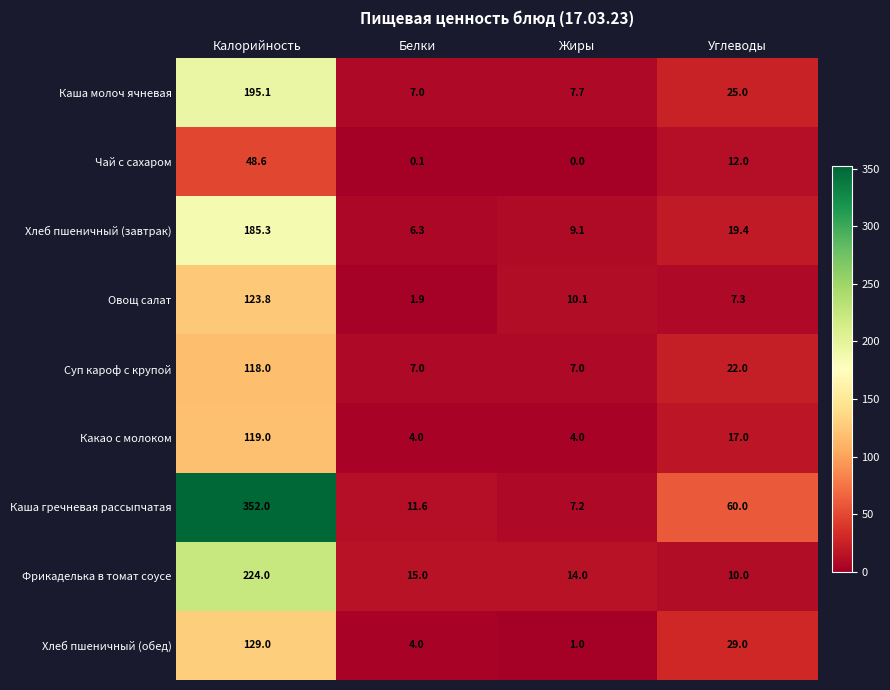

Rank the series by their maximum value, from lowest to highest.

Чай с сахаром, Суп кароф с крупой, Какао с молоком, Овощ салат, Хлеб пшеничный (обед), Хлеб пшеничный (завтрак), Каша молоч ячневая, Фрикаделька в томат соусе, Каша гречневая рассыпчатая